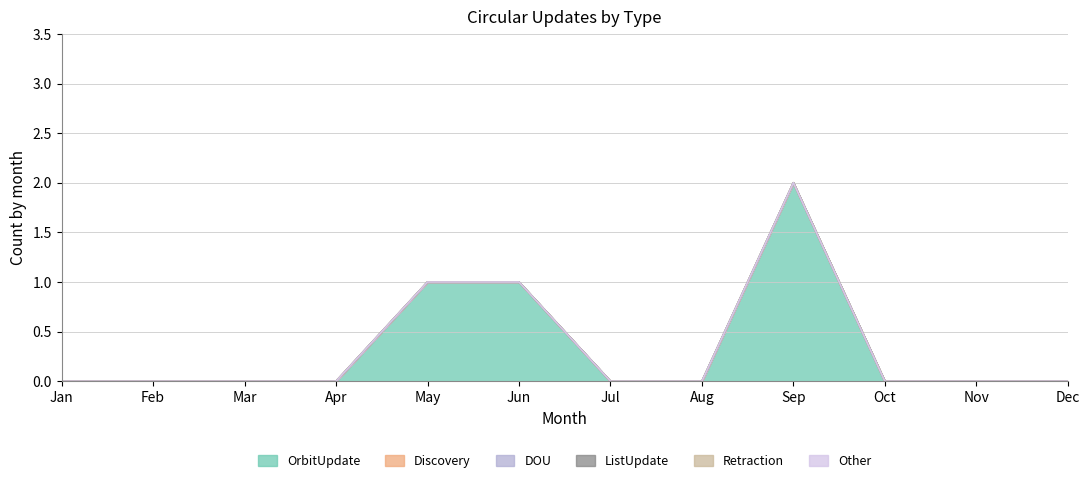

Count the number of data series in this chart.

6